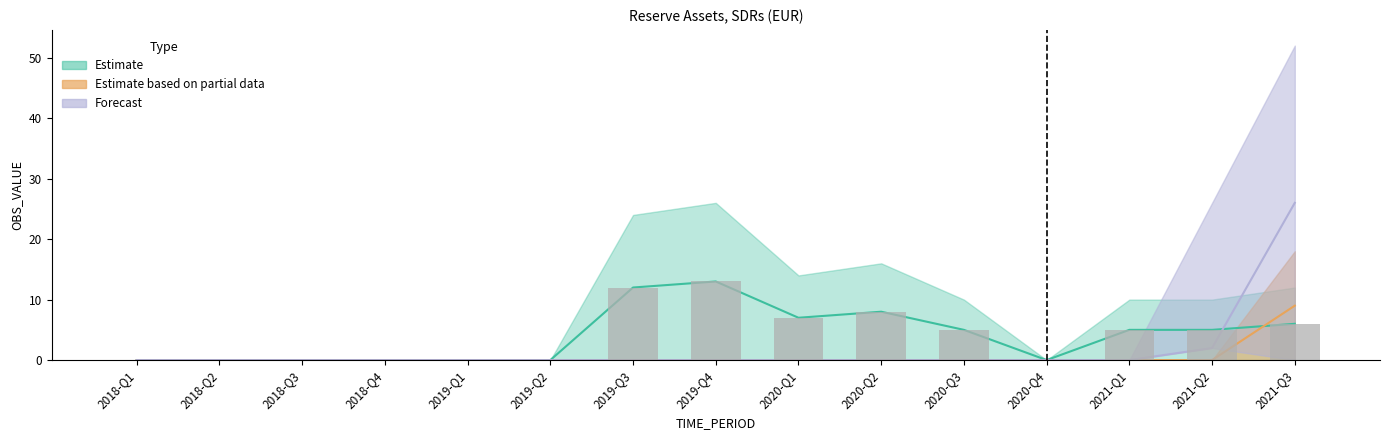

What is the change in value from 2018-Q3 to 2021-Q2?

+5